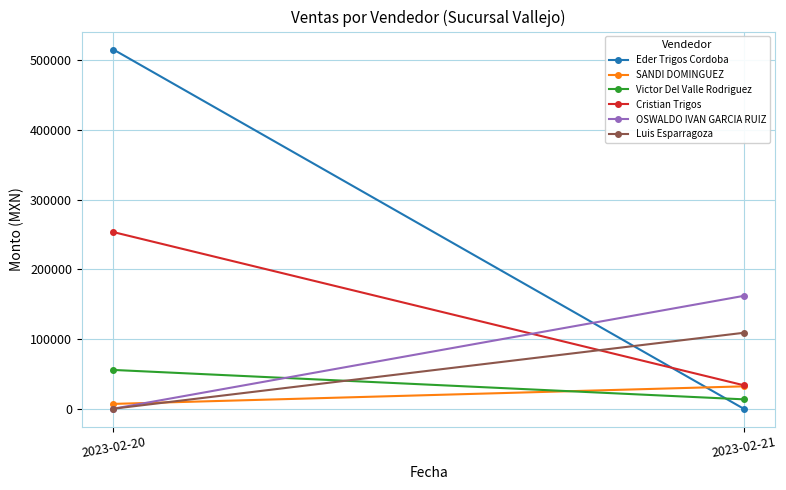

How many Cristian Trigos values are between 33720 and 253617?

2